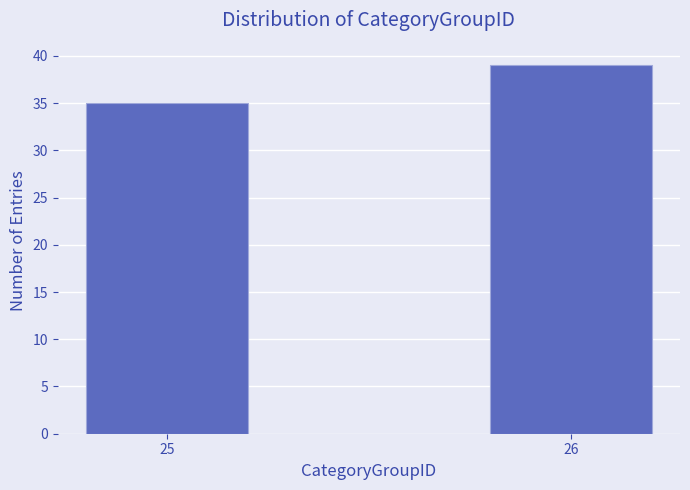

Reading left to right, what are all the values shown in this chart?

35	39